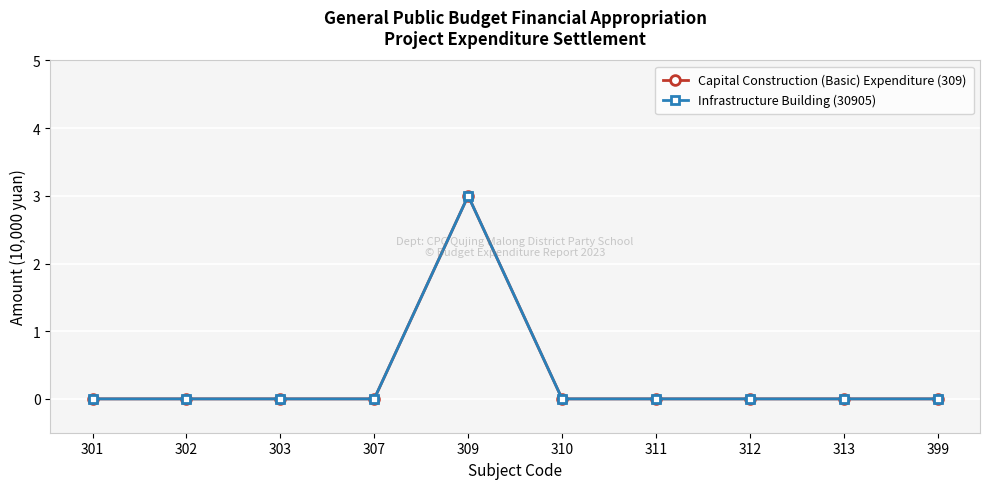

Does the chart have visible grid lines?

Yes